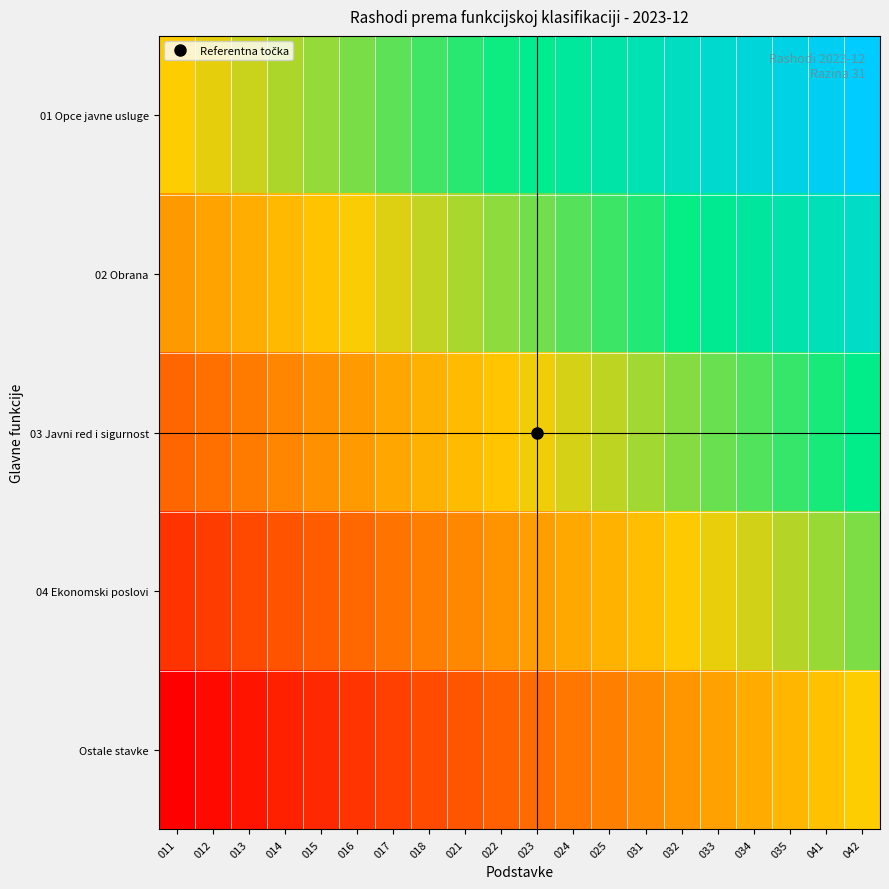

Reading right to left, transcribe all the data shown in this chart.

01 Opce javne usluge: 042=1.0	041=0.9	035=0.9	034=0.8	033=0.8	032=0.7	031=0.7	025=0.6	024=0.6	023=0.5	022=0.5	021=0.4	018=0.4	017=0.3	016=0.3	015=0.2	014=0.2	013=0.1	012=0.1	011=0.0
02 Obrana: 042=0.8	041=0.7	035=0.6	034=0.6	033=0.5	032=0.5	031=0.4	025=0.4	024=0.3	023=0.3	022=0.2	021=0.2	018=0.1	017=0.1	016=0.0	015=-0.0	014=-0.1	013=-0.1	012=-0.2	011=-0.2
03 Javni red i sigurnost: 042=0.5	041=0.4	035=0.4	034=0.3	033=0.3	032=0.2	031=0.2	025=0.1	024=0.1	023=0.0	022=-0.0	021=-0.1	018=-0.1	017=-0.2	016=-0.2	015=-0.3	014=-0.3	013=-0.4	012=-0.4	011=-0.5
04 Ekonomski poslovi: 042=0.2	041=0.2	035=0.1	034=0.1	033=0.0	032=-0.0	031=-0.1	025=-0.1	024=-0.2	023=-0.2	022=-0.3	021=-0.3	018=-0.4	017=-0.4	016=-0.5	015=-0.5	014=-0.6	013=-0.6	012=-0.7	011=-0.8
Ostale stavke: 042=0.0	041=-0.1	035=-0.1	034=-0.2	033=-0.2	032=-0.3	031=-0.3	025=-0.4	024=-0.4	023=-0.5	022=-0.5	021=-0.6	018=-0.6	017=-0.7	016=-0.7	015=-0.8	014=-0.8	013=-0.9	012=-0.9	011=-1.0